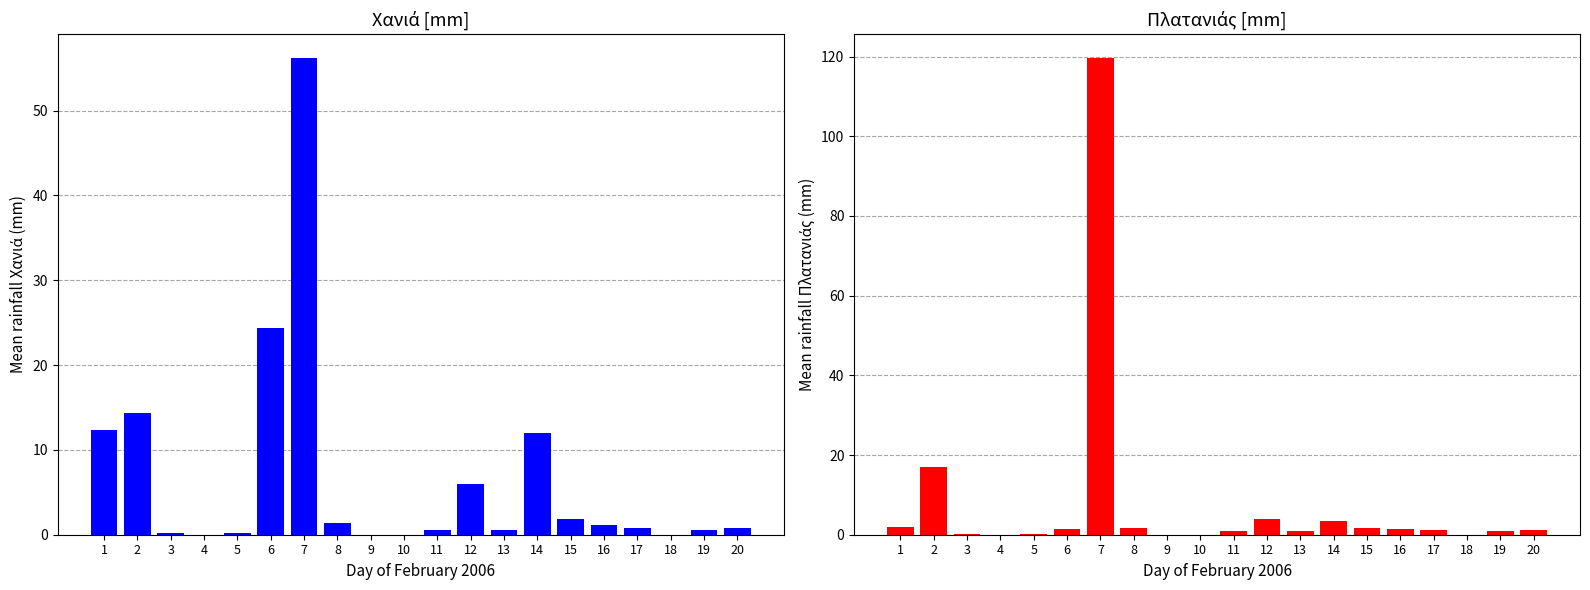

How many bars are there in each group?

2